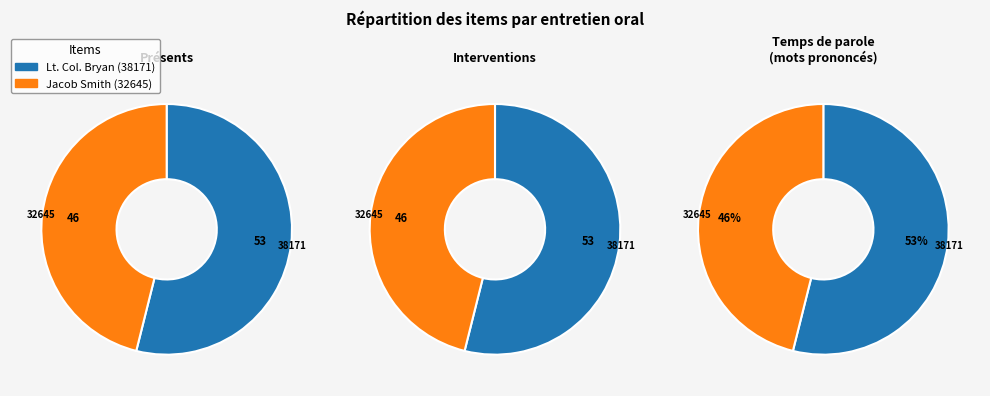

Between Interview with Lieutenant Colonel Bryan (Item 38171) and Interview with Jacob Smith (Item 32645), which is larger?

Interview with Lieutenant Colonel Bryan (Item 38171)